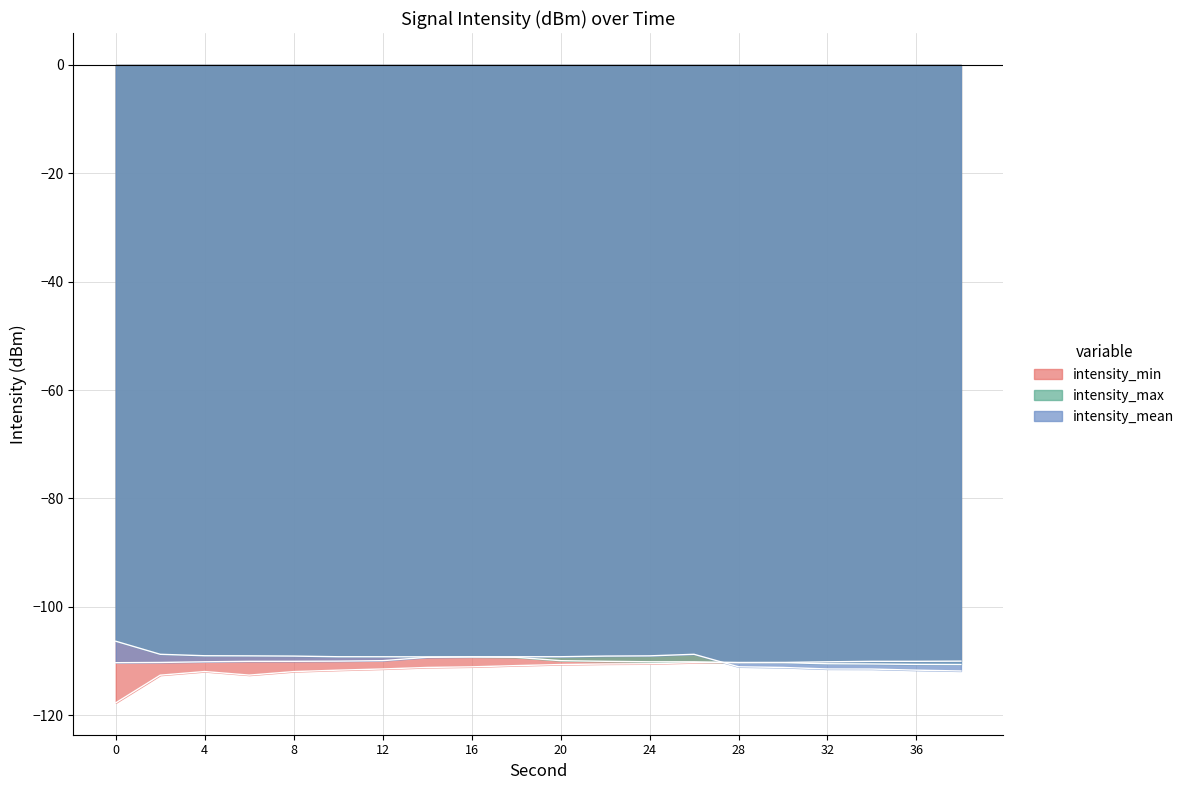

How many lines are shown in the chart?

3